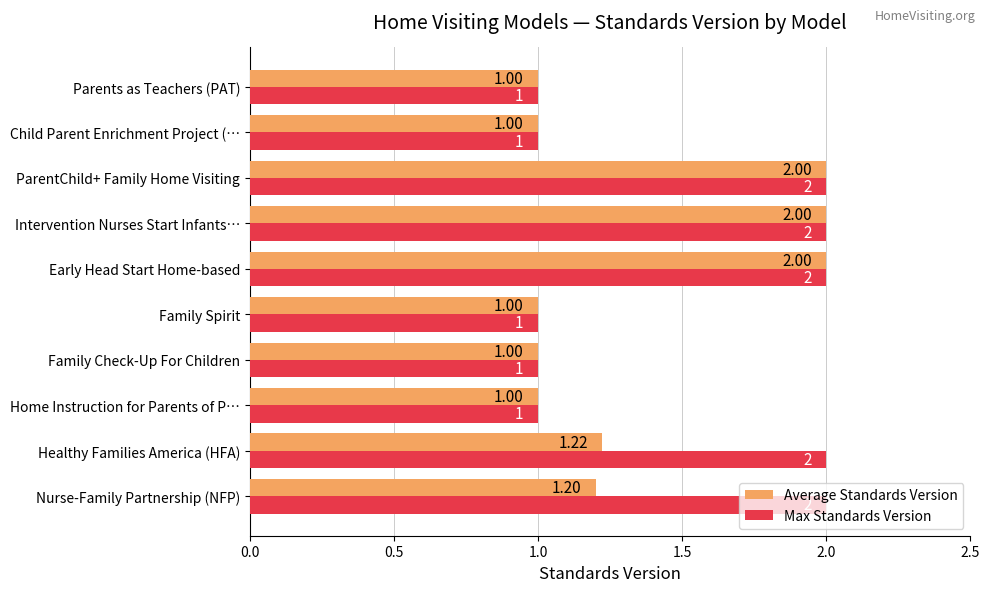

Count the Max Standards Version values in the range 1 to 2.

10